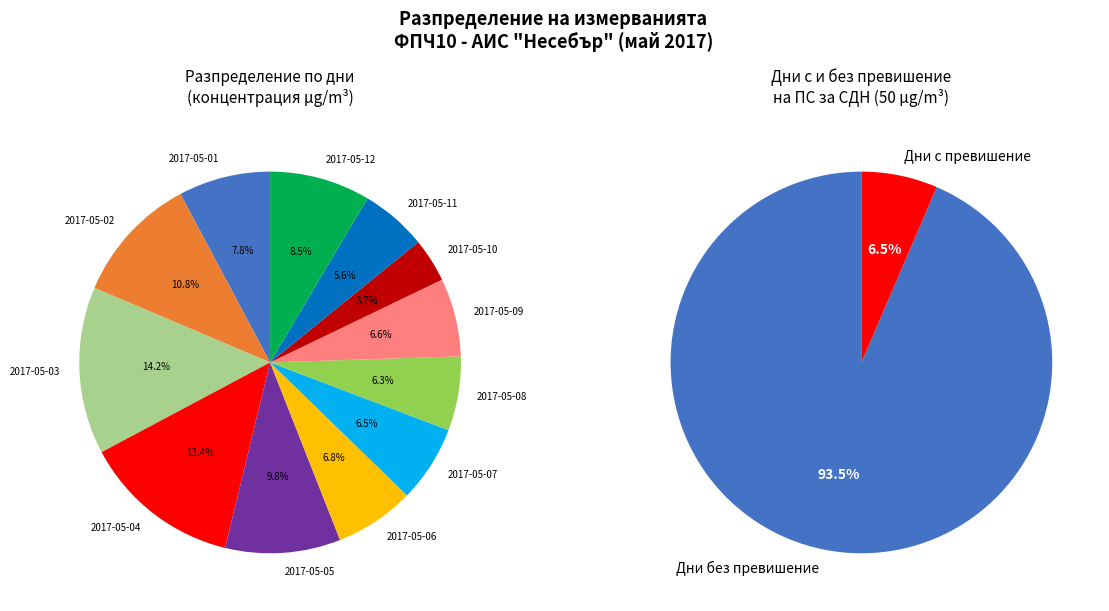

Which category has the biggest portion of the pie?

2017-05-03